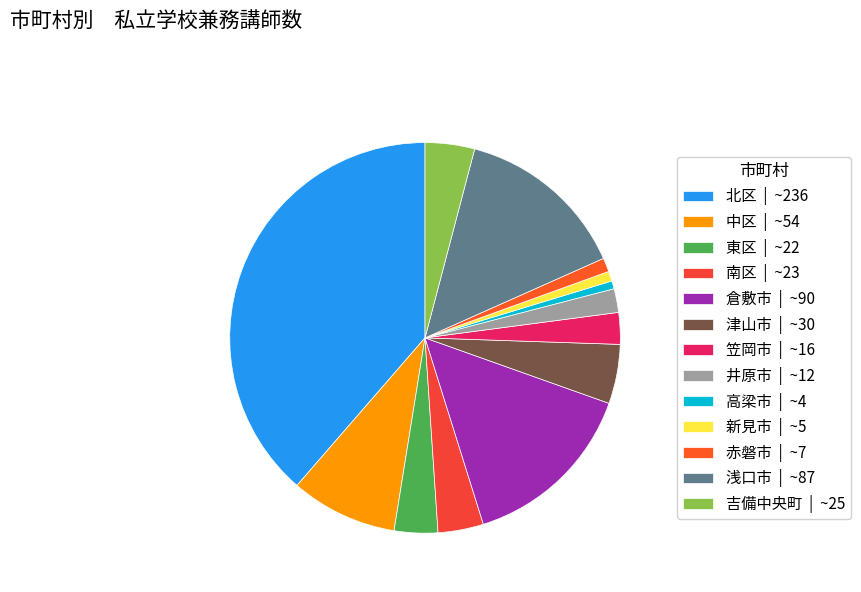

Rank the categories by value from lowest to highest.

高梁市, 新見市, 赤磐市, 井原市, 笠岡市, 東区, 南区, 吉備中央町, 津山市, 中区, 浅口市, 倉敷市, 北区